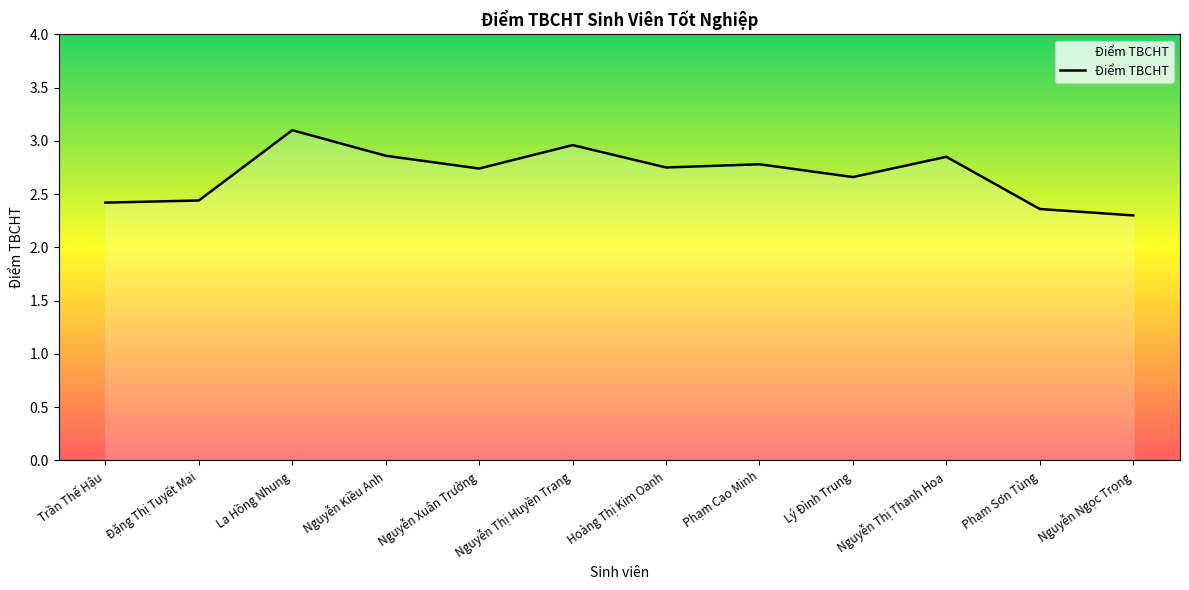

Which label corresponds to the smallest value in the chart?

Nguyễn Ngọc Trọng